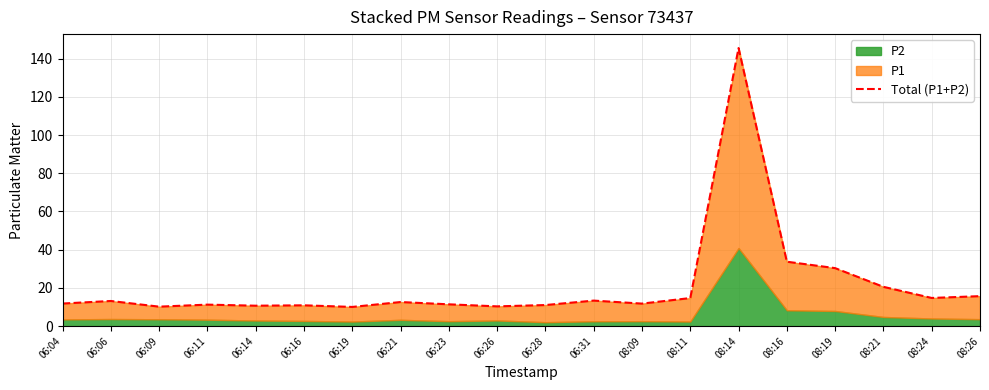

What is the maximum value shown in the chart?

145.5